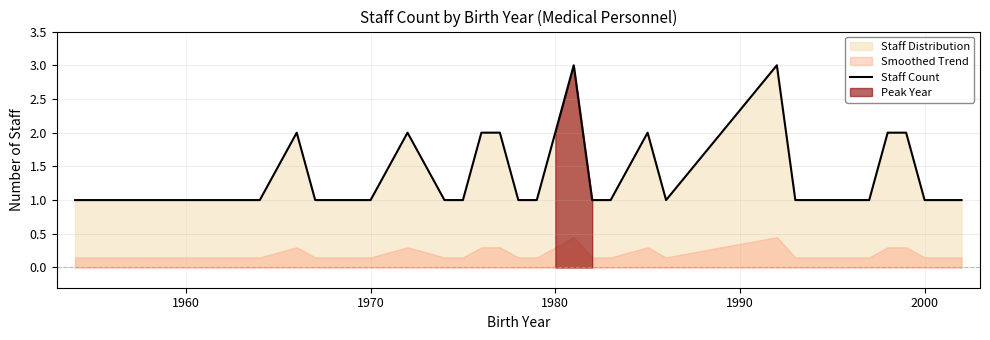

What is the minimum value shown in the chart?

1